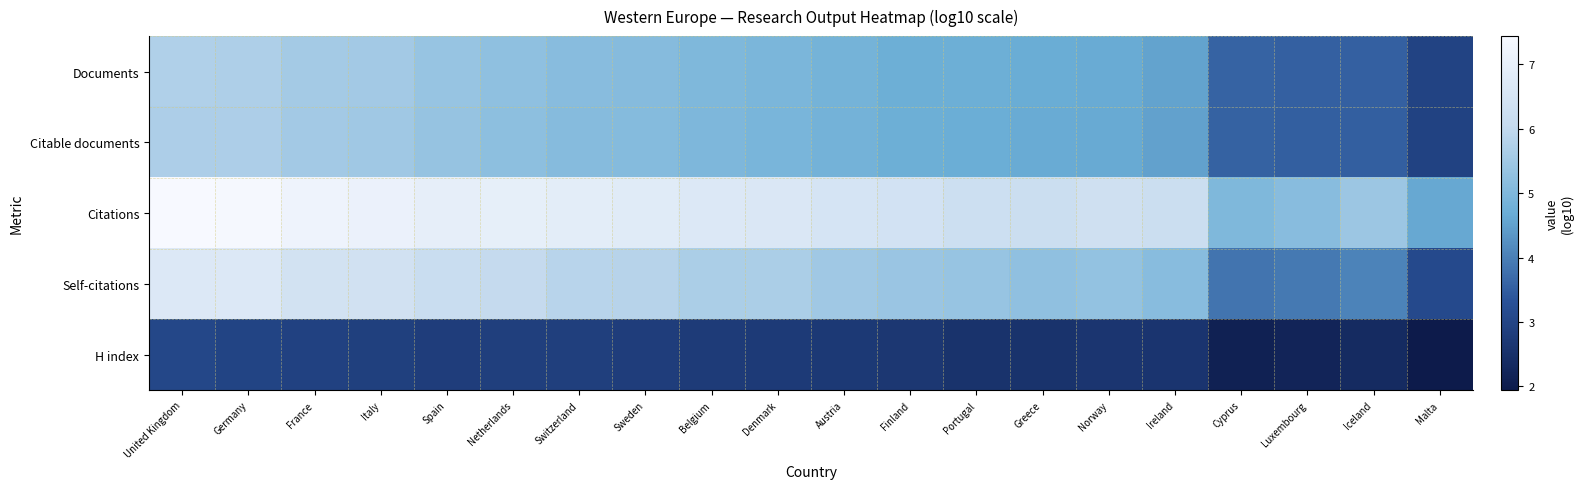

Which series has the largest total across all categories?

Citations